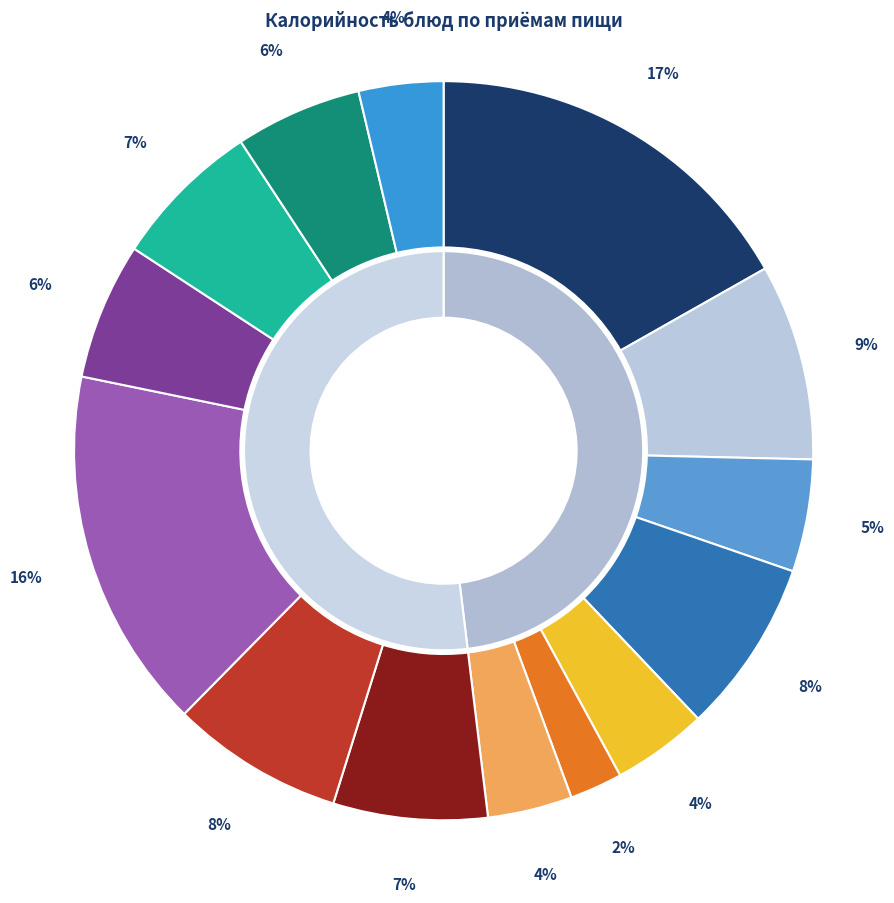

Is Хлеб пшеничный (обед) the majority of the pie?

No